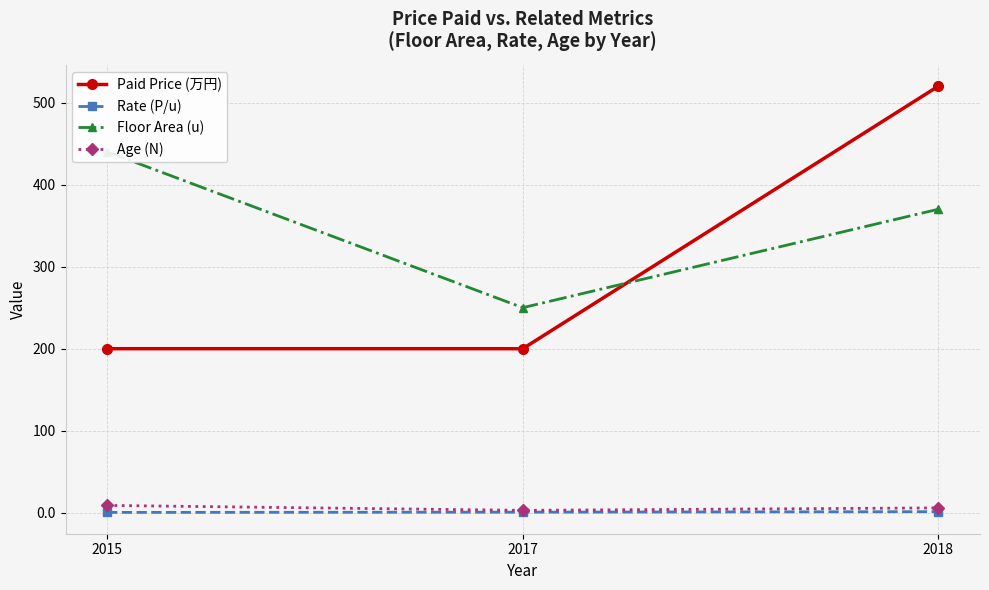

What is the minimum value shown in the chart?

0.5